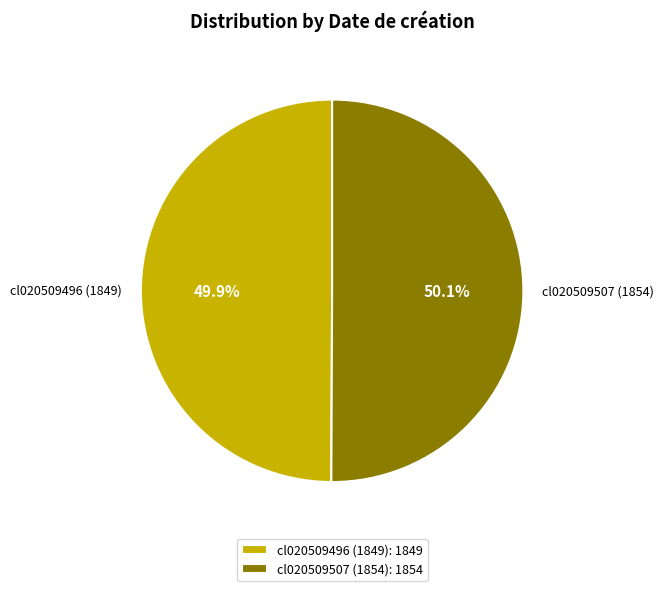

What percentage is the cl020509507 (1854) slice, to the nearest percent?

50%